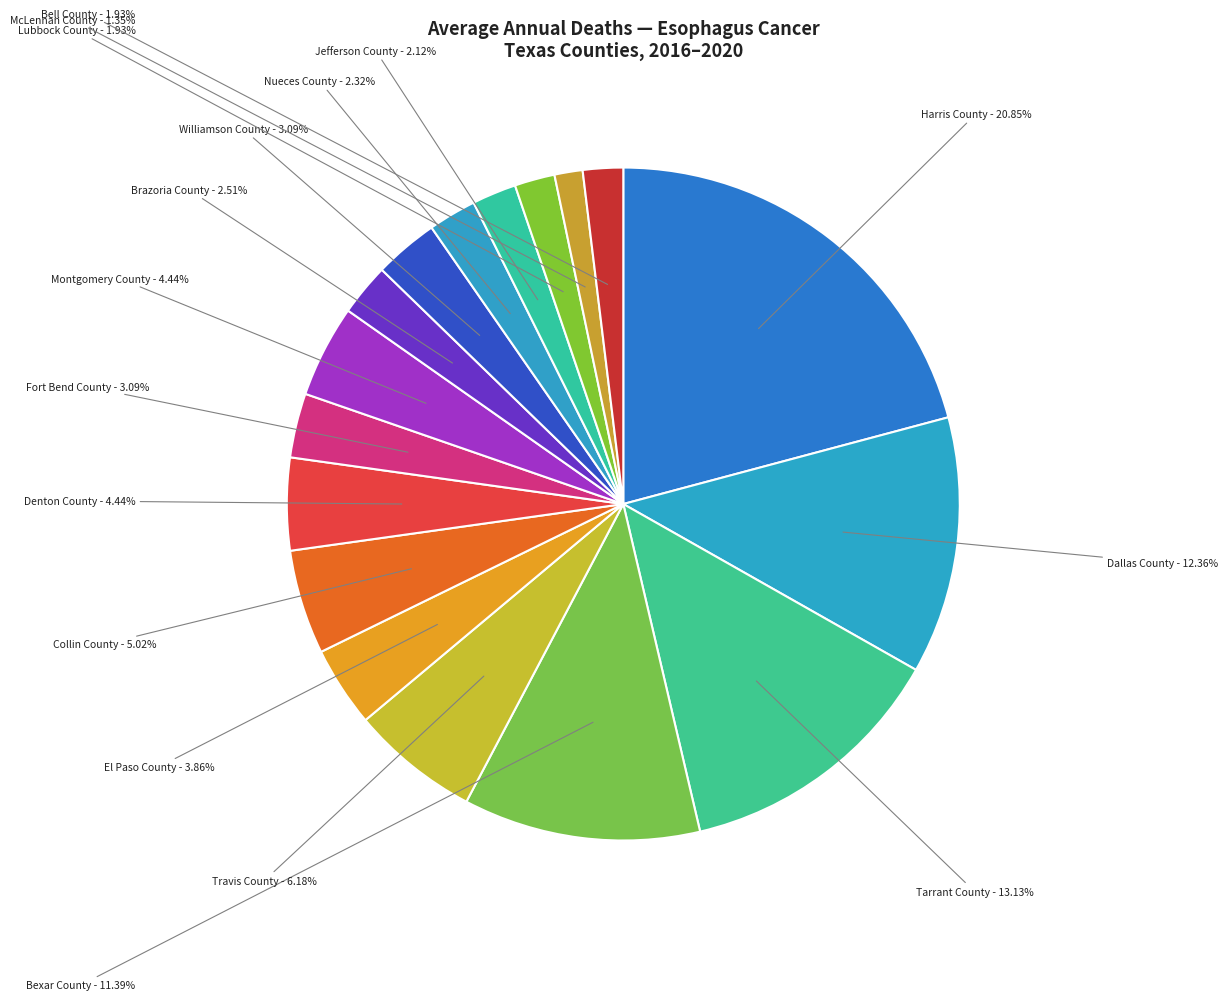

What percentage do Denton County and Bexar County together represent?

15.8%